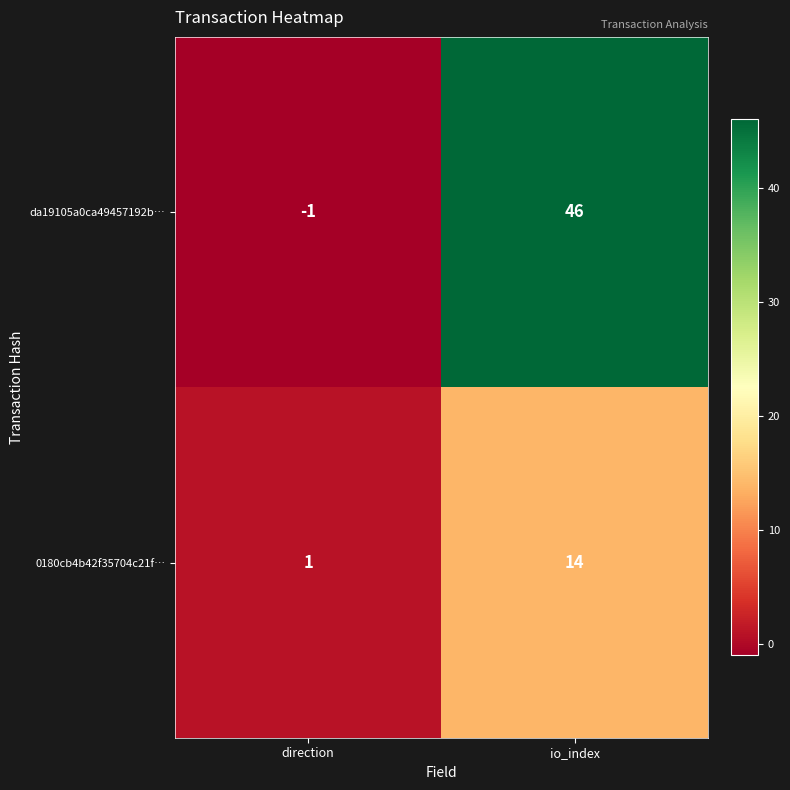

What is the spread (max minus min) of values at direction?

2